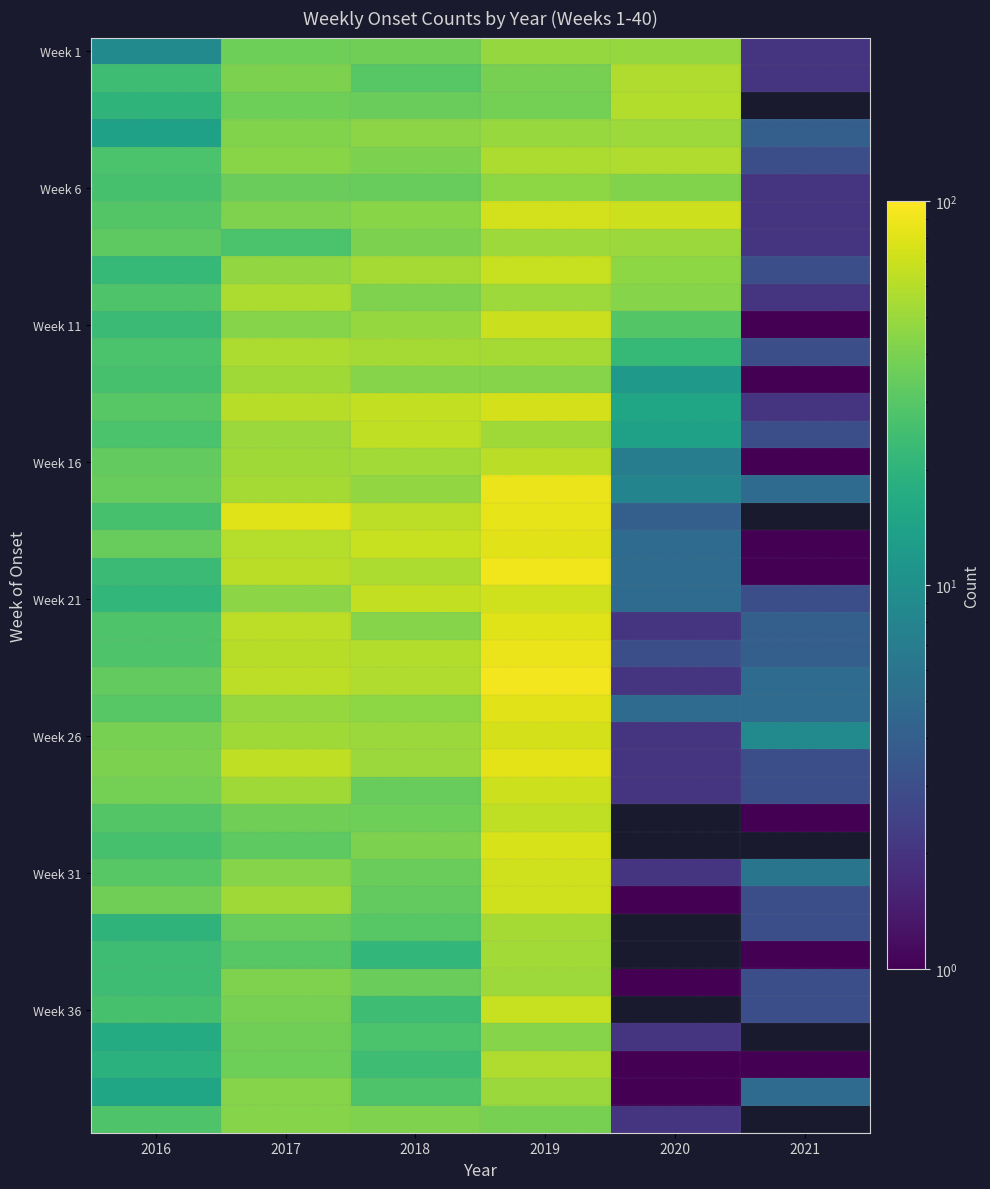

Which label corresponds to the largest value in the chart?

2019